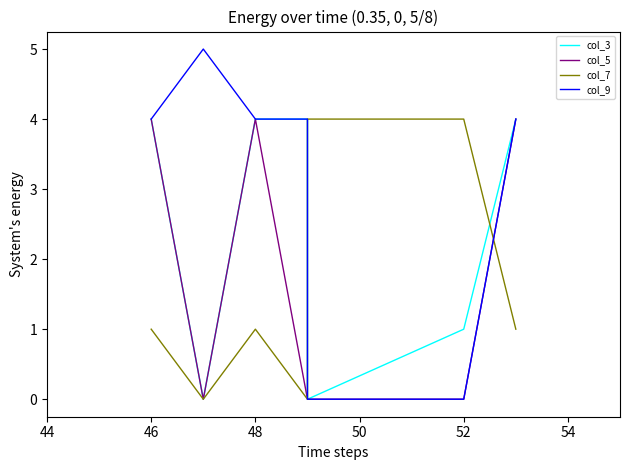

Is it true that col_3 equals 6 at 44?

False